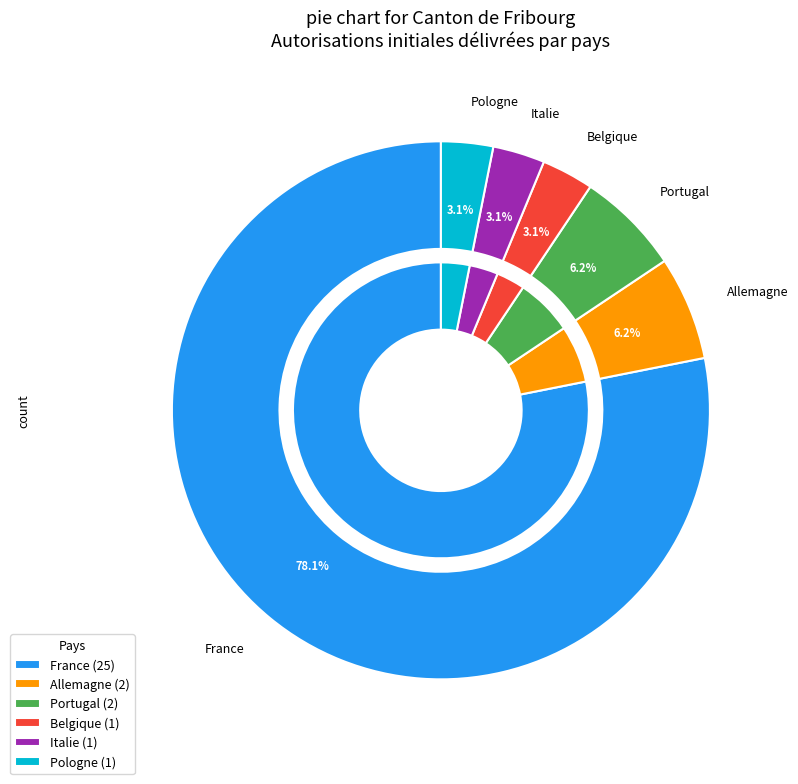

Which category accounts for the majority?

France